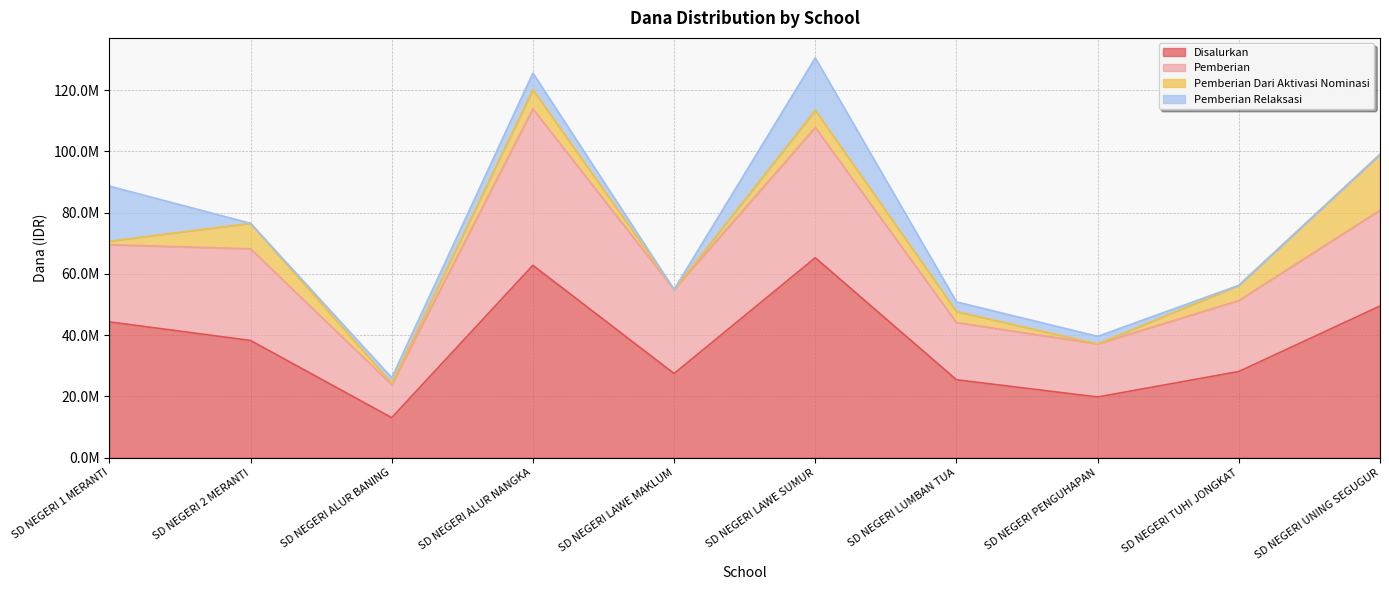

Reading left to right, what are all the values shown in this chart?

Disalurkan: SD NEGERI 1 MERANTI=44325000	SD NEGERI 2 MERANTI=38250000	SD NEGERI ALUR BANING=13050000	SD NEGERI ALUR NANGKA=62775000	SD NEGERI LAWE MAKLUM=27450000	SD NEGERI LAWE SUMUR=65250000	SD NEGERI LUMBAN TUA=25425000	SD NEGERI PENGUHAPAN=19800000	SD NEGERI TUHI JONGKAT=28125000	SD NEGERI UNING SEGUGUR=49500000
Pemberian: SD NEGERI 1 MERANTI=25200000	SD NEGERI 2 MERANTI=29925000	SD NEGERI ALUR BANING=10800000	SD NEGERI ALUR NANGKA=51075000	SD NEGERI LAWE MAKLUM=27450000	SD NEGERI LAWE SUMUR=42525000	SD NEGERI LUMBAN TUA=18675000	SD NEGERI PENGUHAPAN=17325000	SD NEGERI TUHI JONGKAT=23175000	SD NEGERI UNING SEGUGUR=31275000
Pemberian Dari Aktivasi Nominasi: SD NEGERI 1 MERANTI=1125000	SD NEGERI 2 MERANTI=8325000	SD NEGERI ALUR BANING=450000	SD NEGERI ALUR NANGKA=6300000	SD NEGERI LAWE MAKLUM=0	SD NEGERI LAWE SUMUR=5625000	SD NEGERI LUMBAN TUA=3600000	SD NEGERI PENGUHAPAN=0	SD NEGERI TUHI JONGKAT=4950000	SD NEGERI UNING SEGUGUR=18225000
Pemberian Relaksasi: SD NEGERI 1 MERANTI=18000000	SD NEGERI 2 MERANTI=0	SD NEGERI ALUR BANING=1800000	SD NEGERI ALUR NANGKA=5400000	SD NEGERI LAWE MAKLUM=0	SD NEGERI LAWE SUMUR=17100000	SD NEGERI LUMBAN TUA=3150000	SD NEGERI PENGUHAPAN=2475000	SD NEGERI TUHI JONGKAT=0	SD NEGERI UNING SEGUGUR=0